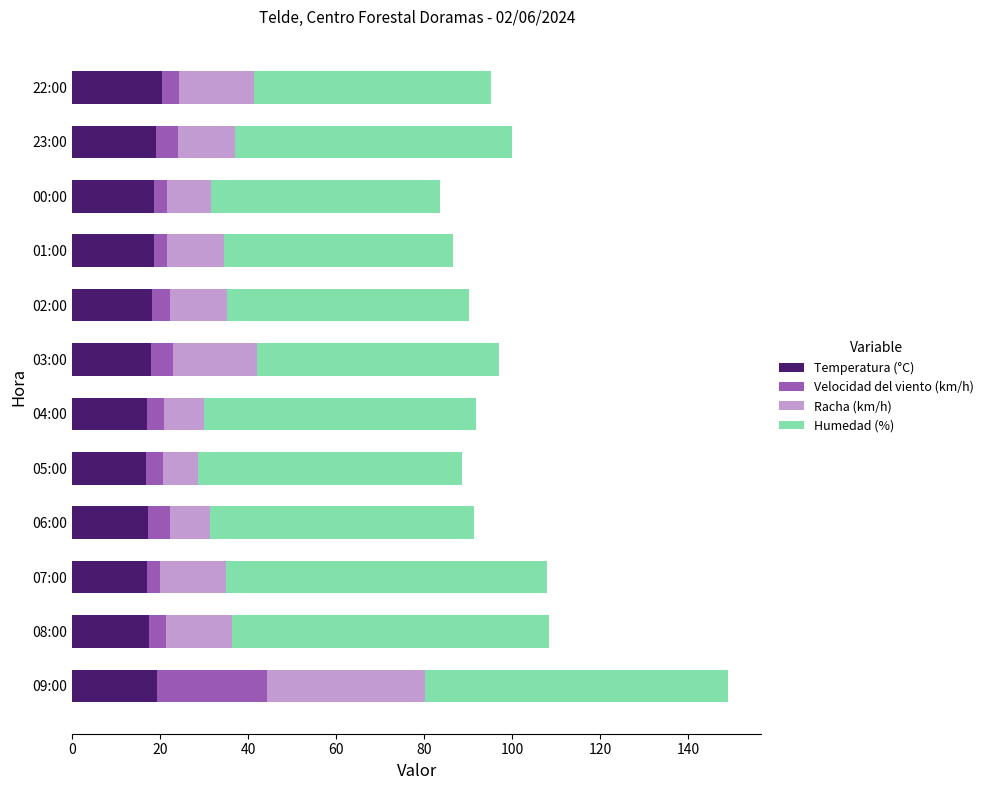

At which category is the sum across all series the highest?

09:00